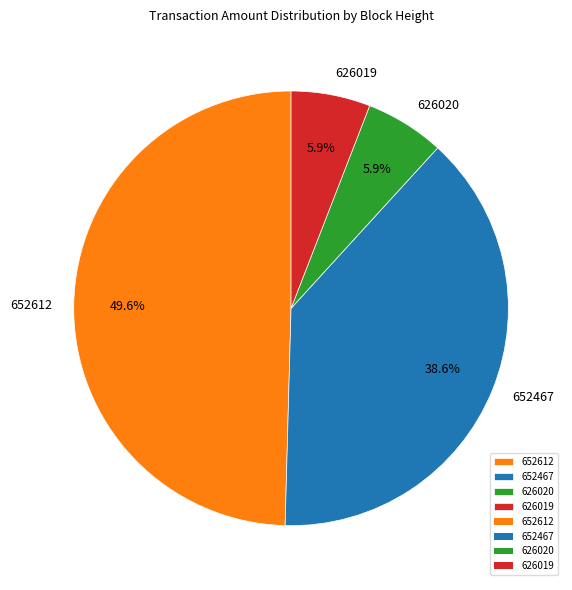

Count the number of slices in the pie.

4